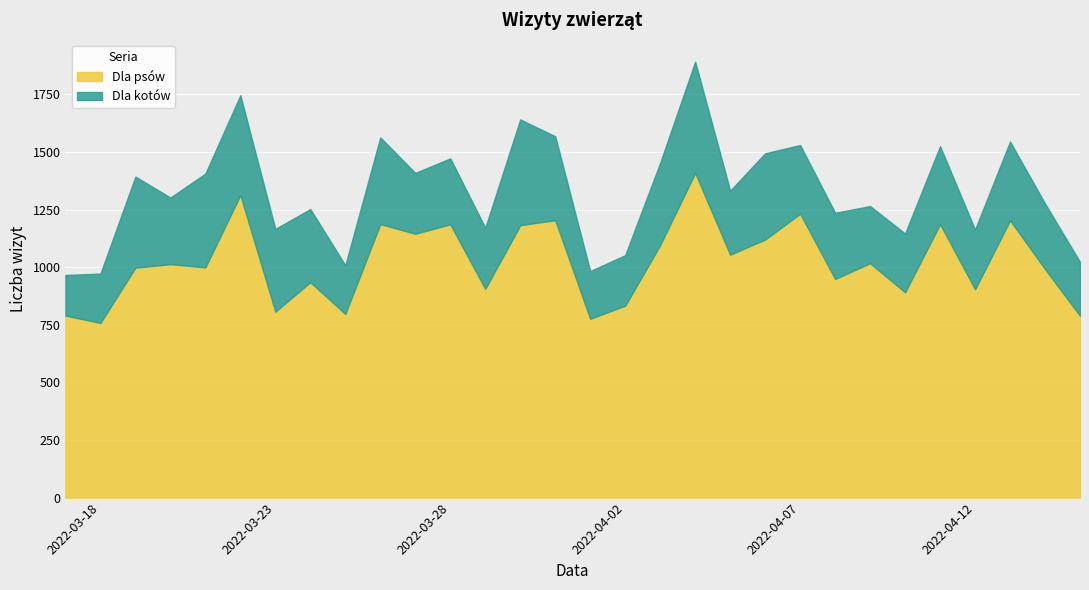

What is the difference between the maximum and minimum values in the Dla psów series?

651